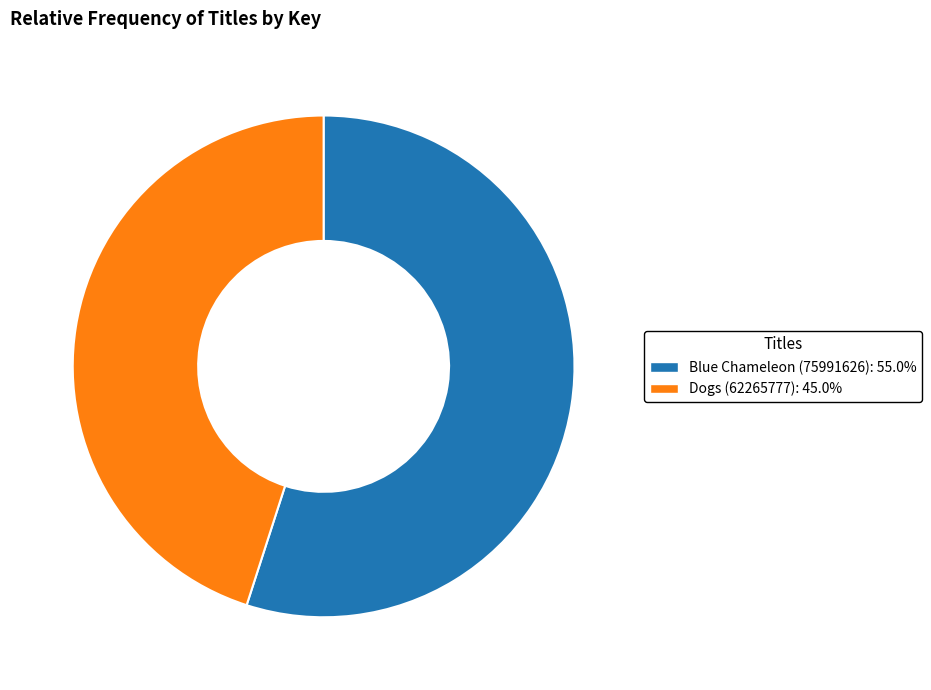

Is the sum of Blue Chameleon (75991626): 55.0% and Dogs (62265777): 45.0% greater than half?

Yes